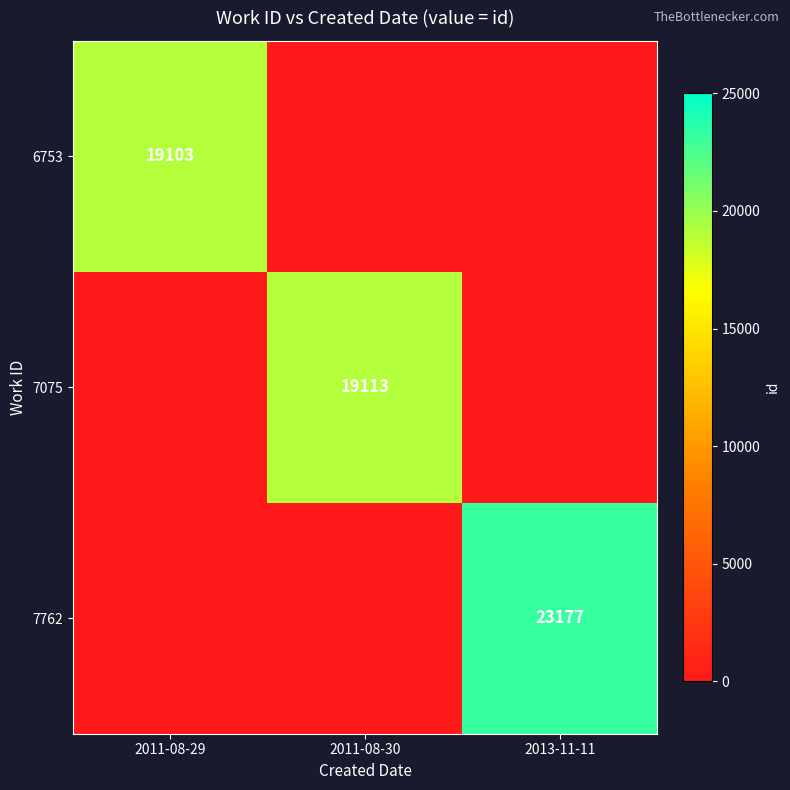

At how many categories does at least one series exceed 16641?

3